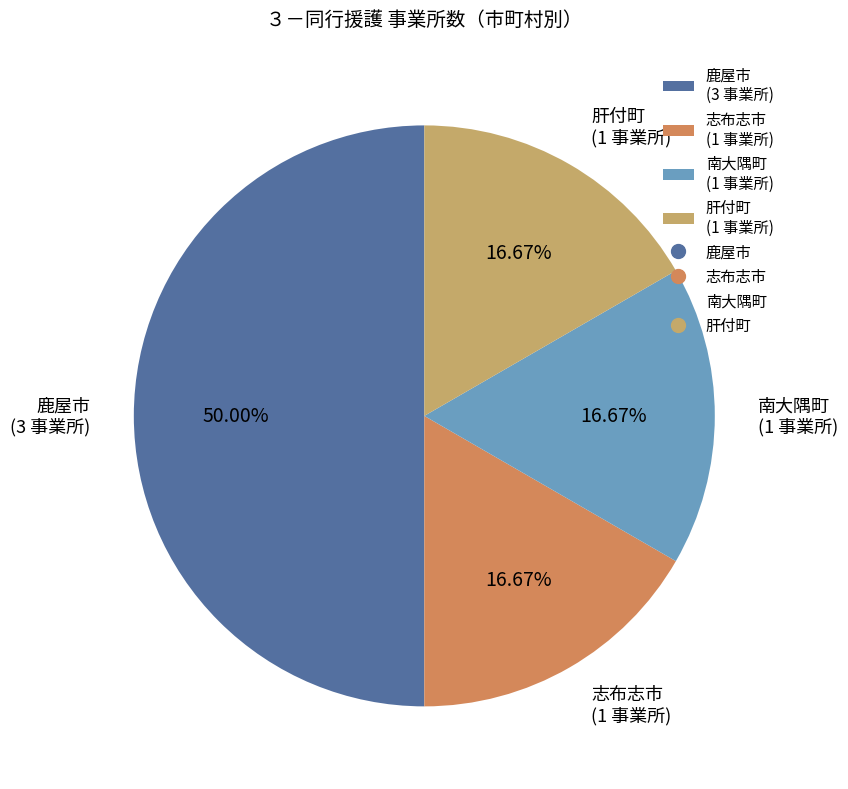

Does 志布志市 account for over 50% of the chart?

No